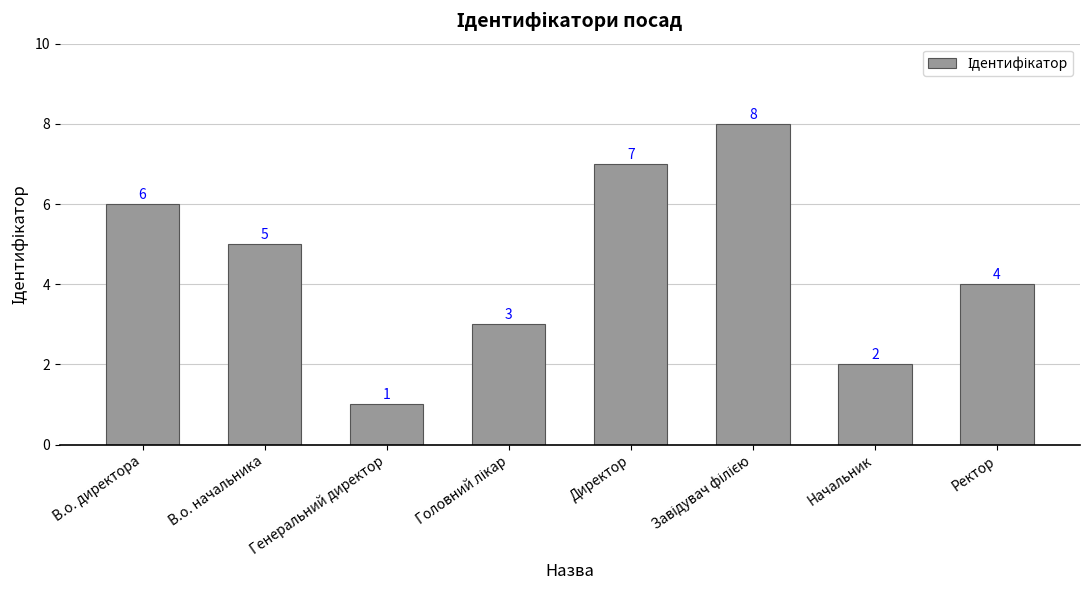

What is the maximum value shown in the chart?

8